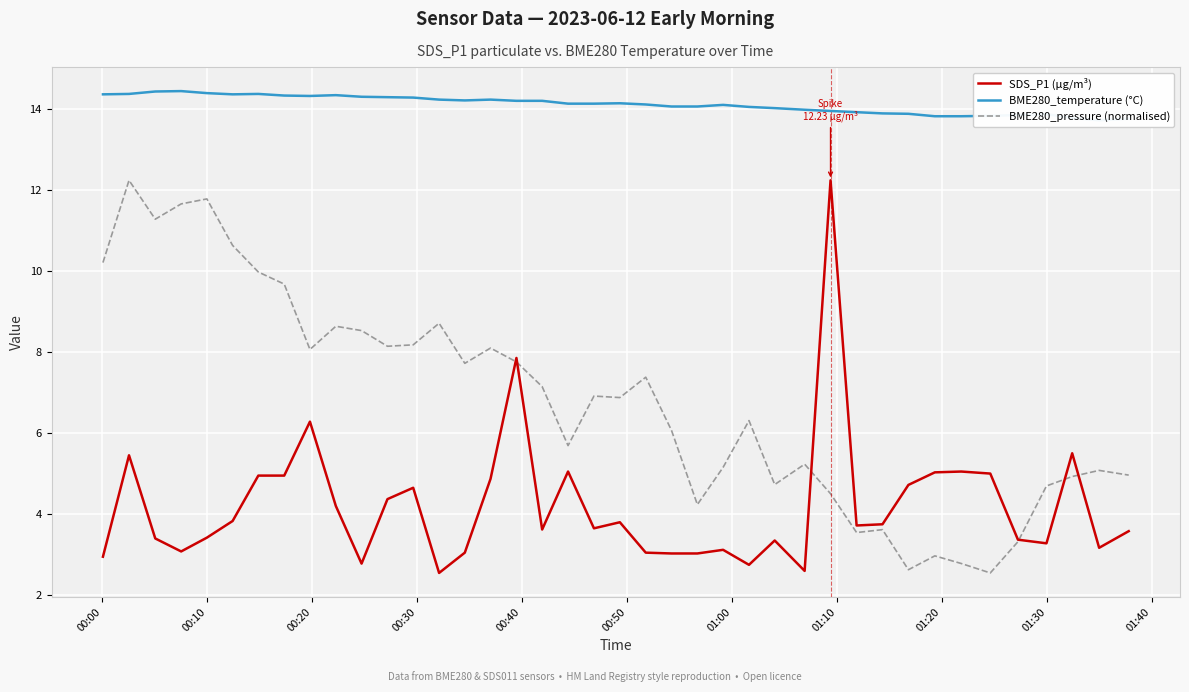

Is it true that BME280_pressure (normalised) equals 4.0 at 01:30?

False